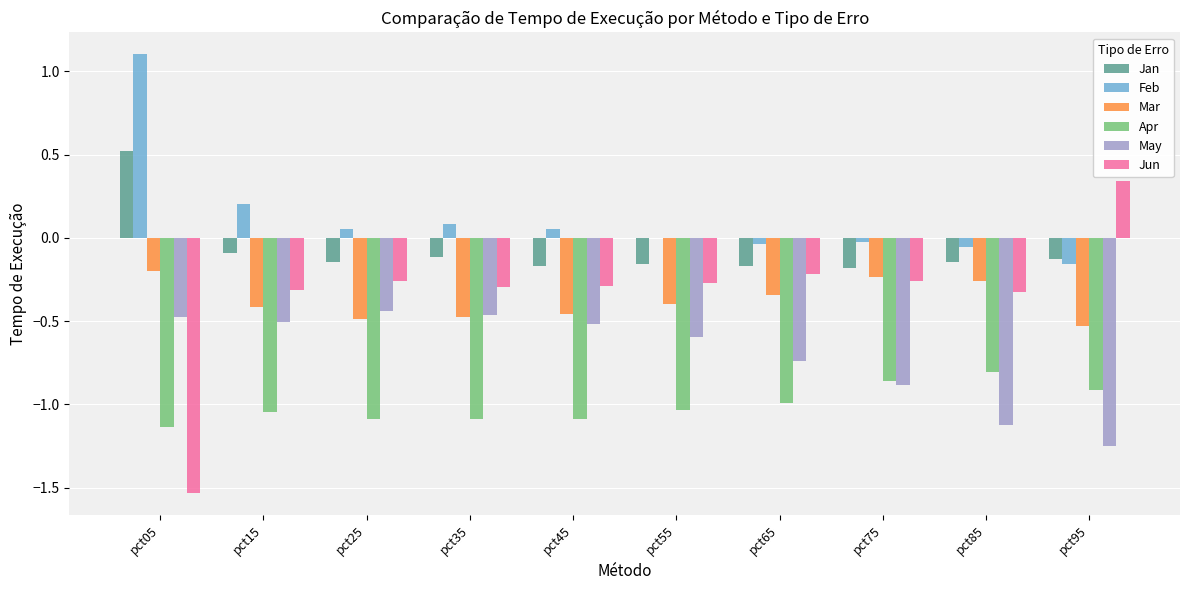

The value of Jan at pct25 is -0.1. True or false?

True